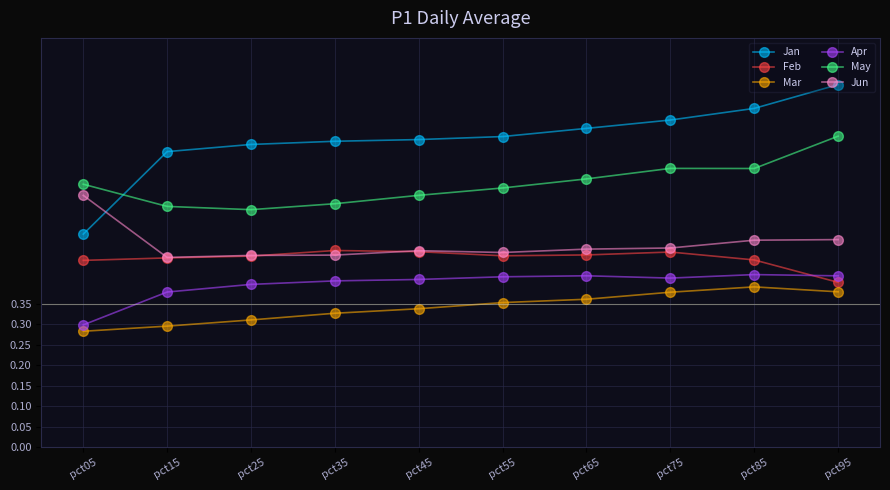

The Jan series shows 0.8 at pct05. True or false?

False